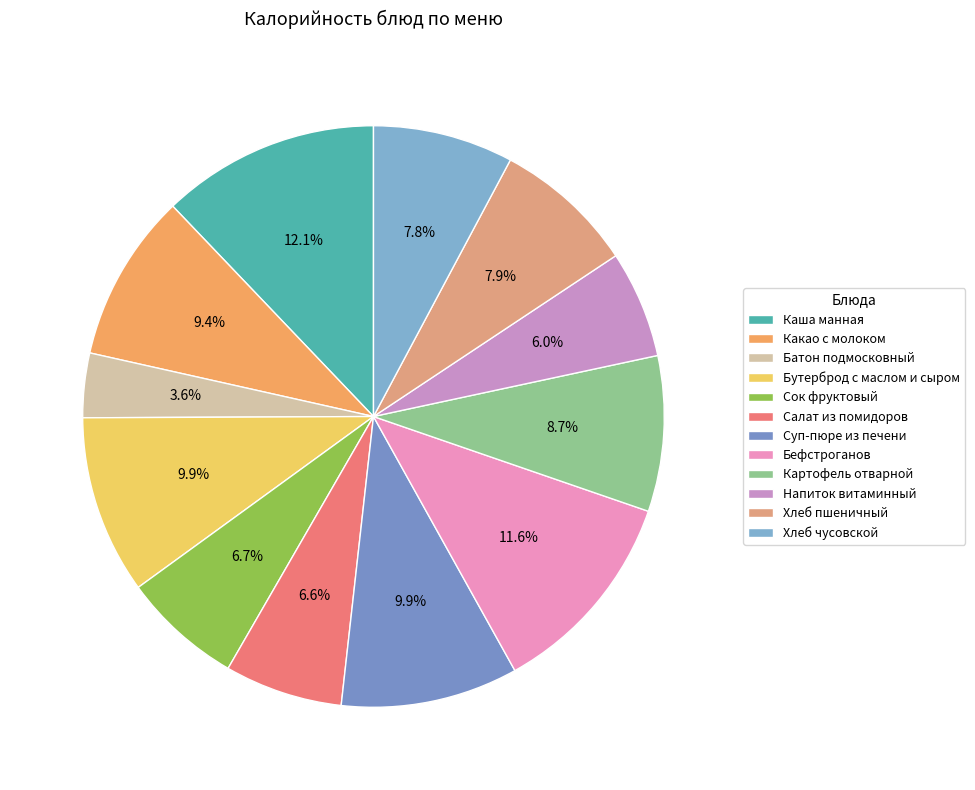

Does Суп-пюре из печени represent more than half of the total?

No